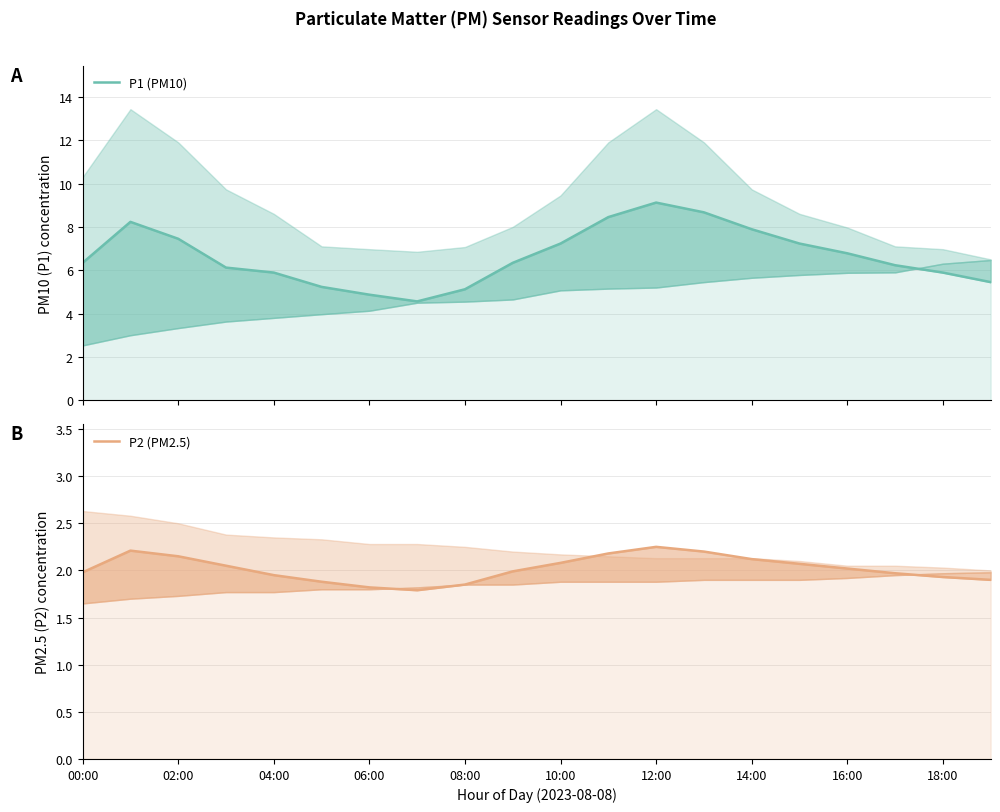

Reading left to right, list all the values displayed in this chart.

P1 (PM10): 6.3	8.2	7.5	6.1	5.9	5.2	4.9	4.6	5.1	6.3	7.2	8.4	9.1	8.7	7.9	7.2	6.8	6.2	5.9	5.5
P2 (PM2.5): 2.0	2.2	2.1	2.0	1.9	1.9	1.8	1.8	1.9	2.0	2.1	2.2	2.2	2.2	2.1	2.1	2.0	2.0	1.9	1.9